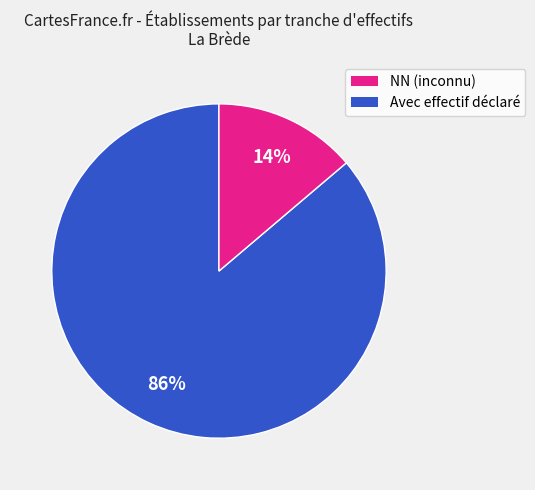

Does any single category account for the majority?

Yes